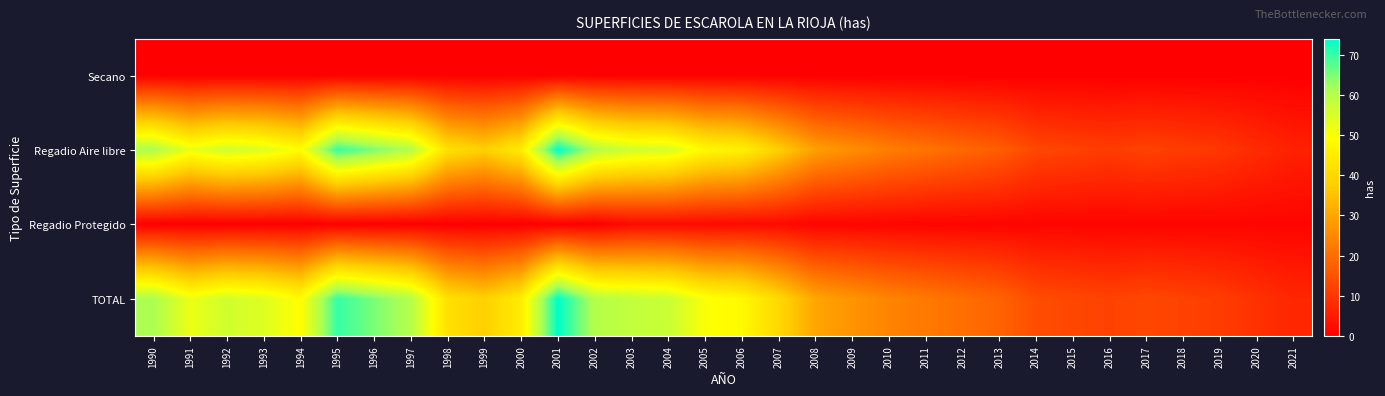

Count the number of data series in this chart.

4